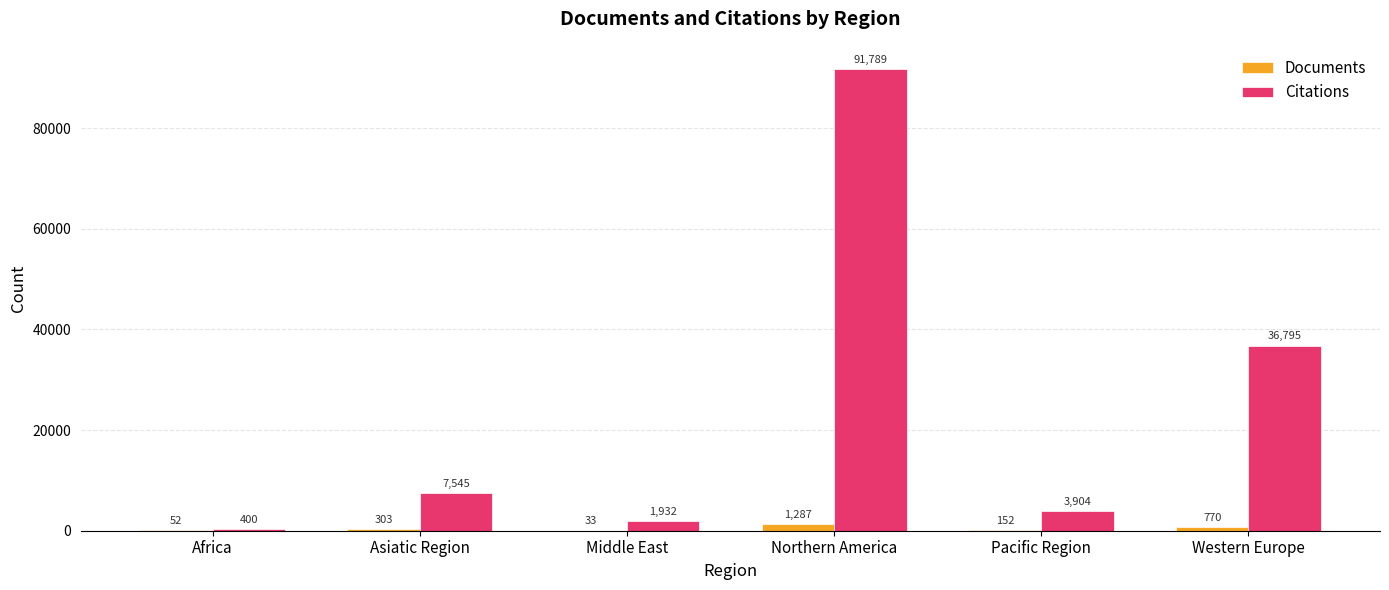

The Citations series shows 4556 at Asiatic Region. True or false?

False